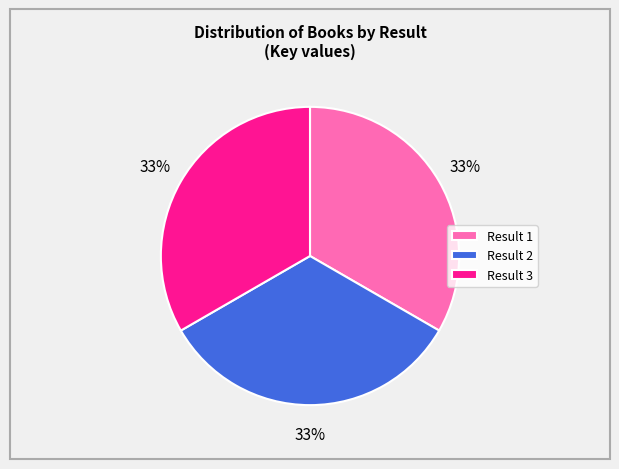

What is the ratio of the value at Result 2 to the value at Result 1?

1.0